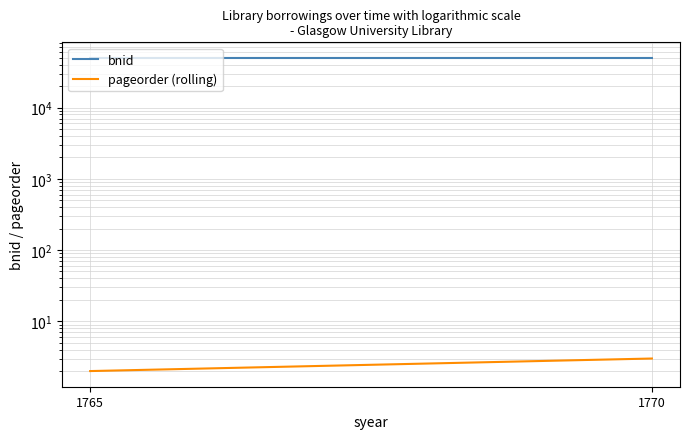

Reading left to right, list all the values displayed in this chart.

bnid: 49581	49582
pageorder (rolling): 2	3